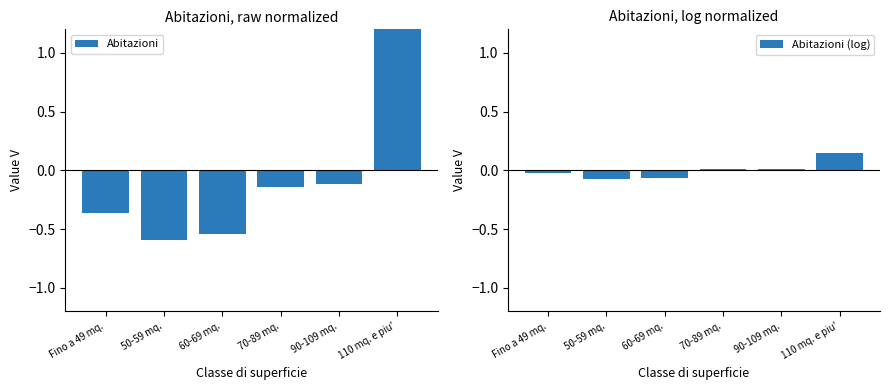

What is the maximum value shown in the chart?

1.8